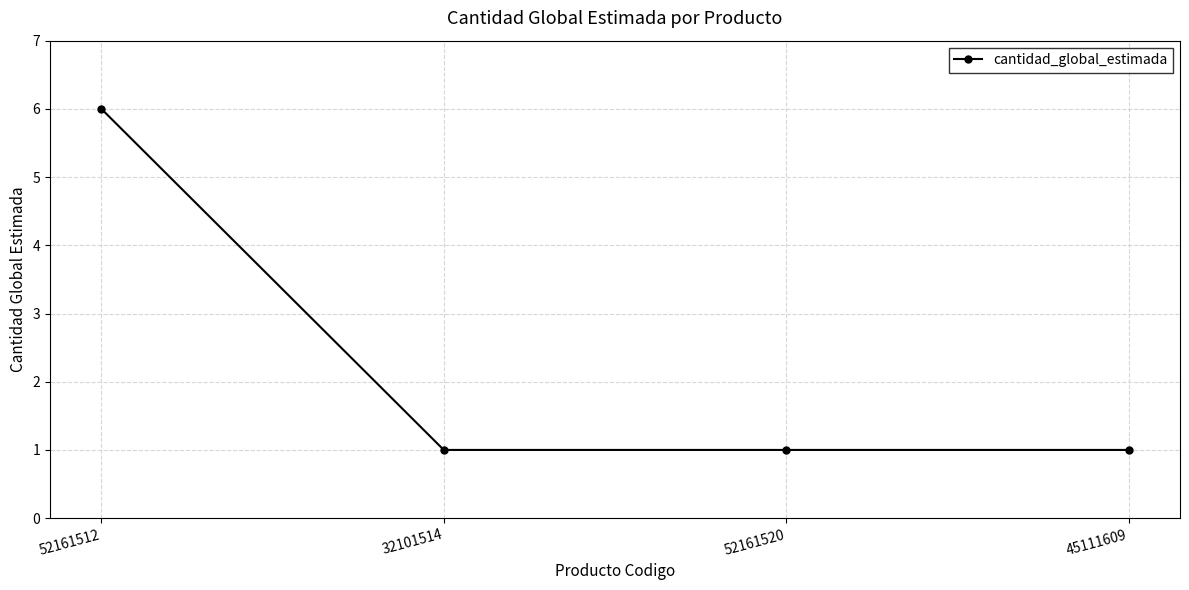

Count the values in the range 1 to 6.

4